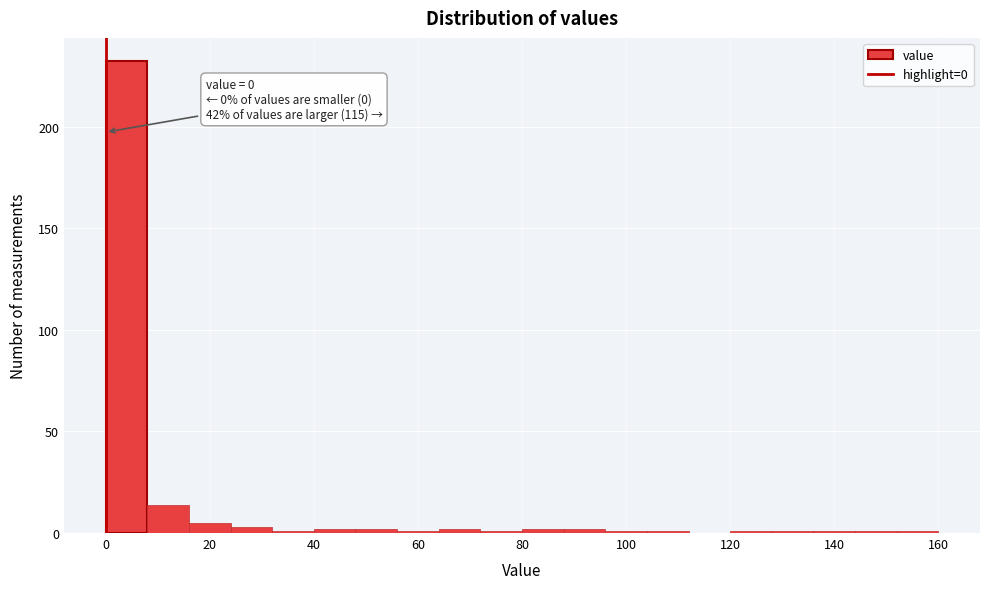

Over which range of the x-axis is the bar tallest?

0 to 8